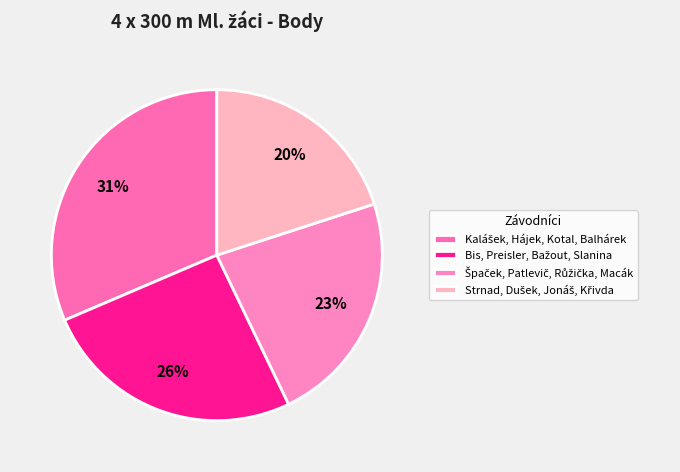

What percentage is the Bis, Preisler, Bažout, Slanina slice, to the nearest percent?

26%